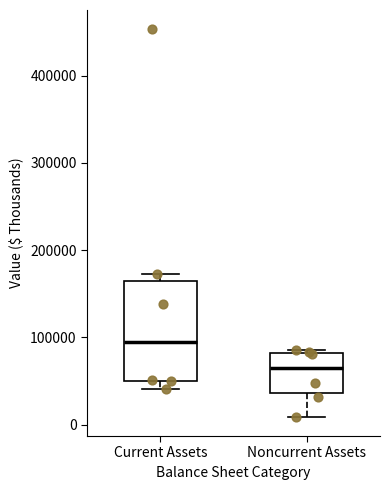

Reading left to right, read every box against the y-axis: the position of its median line, the range the box covers, and the ends of its whiskers. The values are not printed on the chart, so give them approximately, as read against the axis.

Current Assets: median 90000, box 50000 to 160000, whiskers 40000 to 170000
Noncurrent Assets: median 60000, box 40000 to 80000, whiskers 10000 to 90000